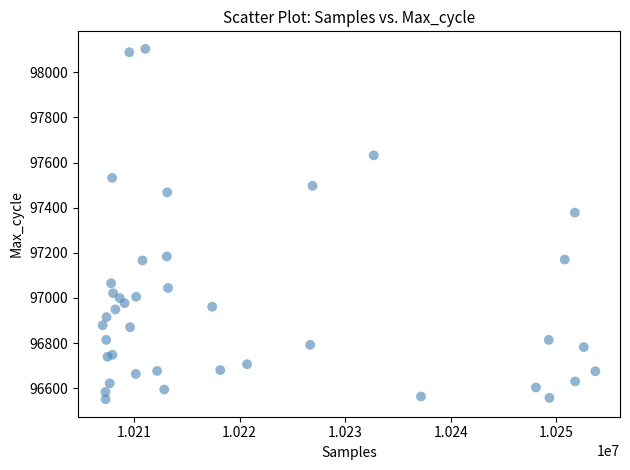

What Y value in the scatter plot is closest to 97327?

97378